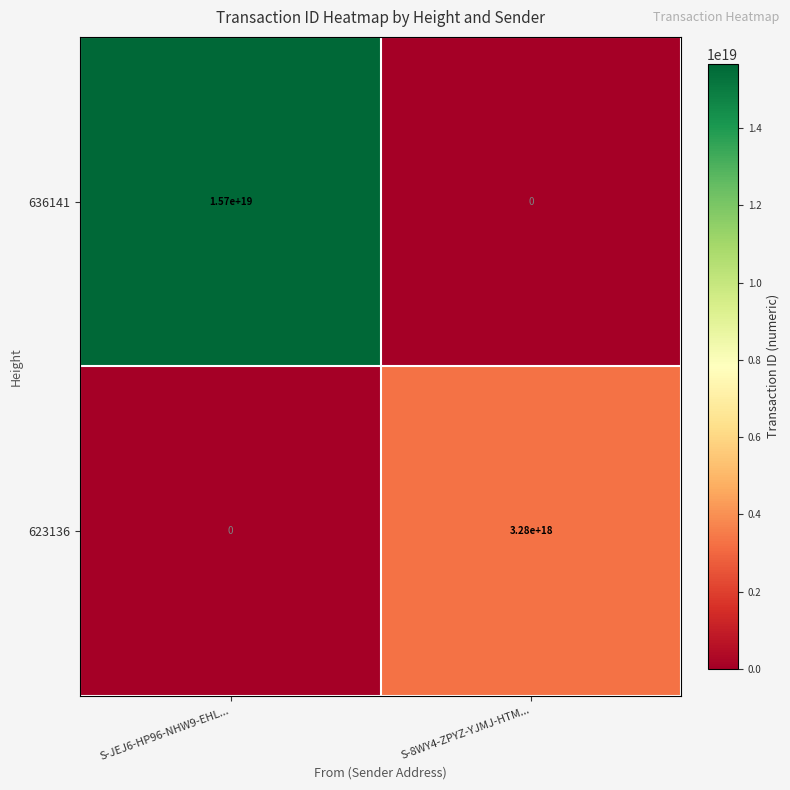

Rank the categories by 636141 value from highest to lowest.

S-JEJ6-HP96-NHW9-EHL..., S-8WY4-ZPYZ-YJMJ-HTM...